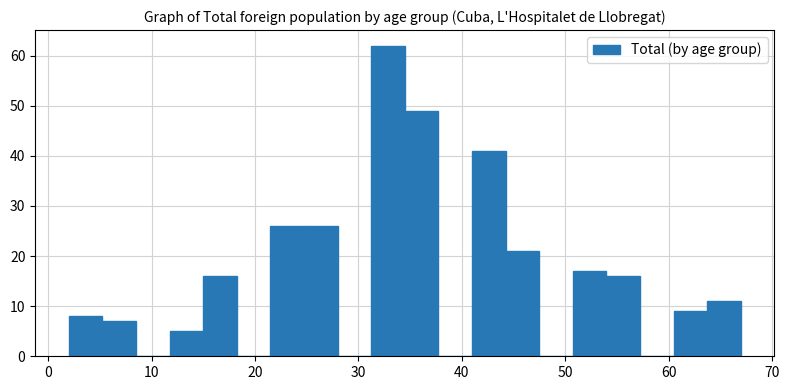

Read against the x-axis, roughly where is the centre of the tallest bar?

33